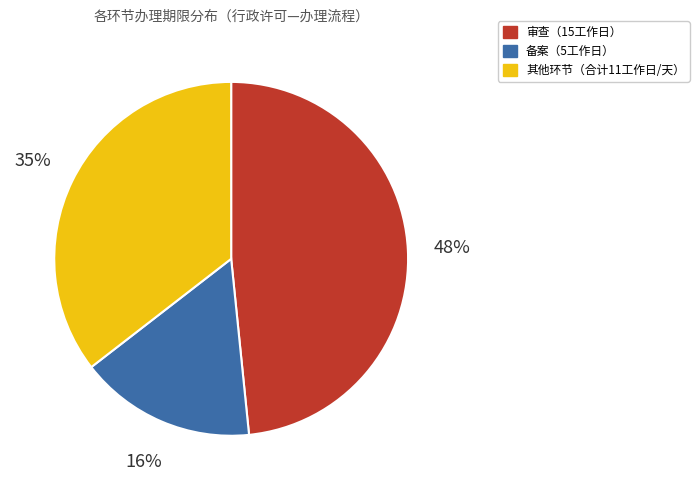

To the nearest percent, what is the average slice percentage?

33%